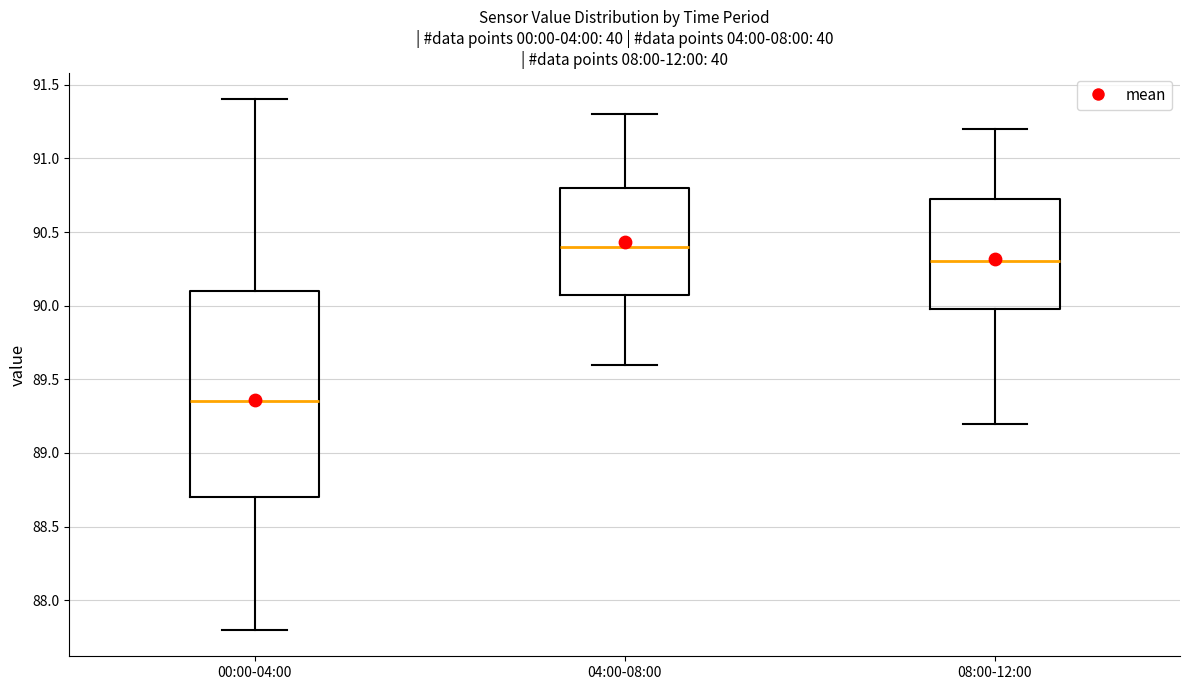

Which box has the lowest median line?

00:00-04:00